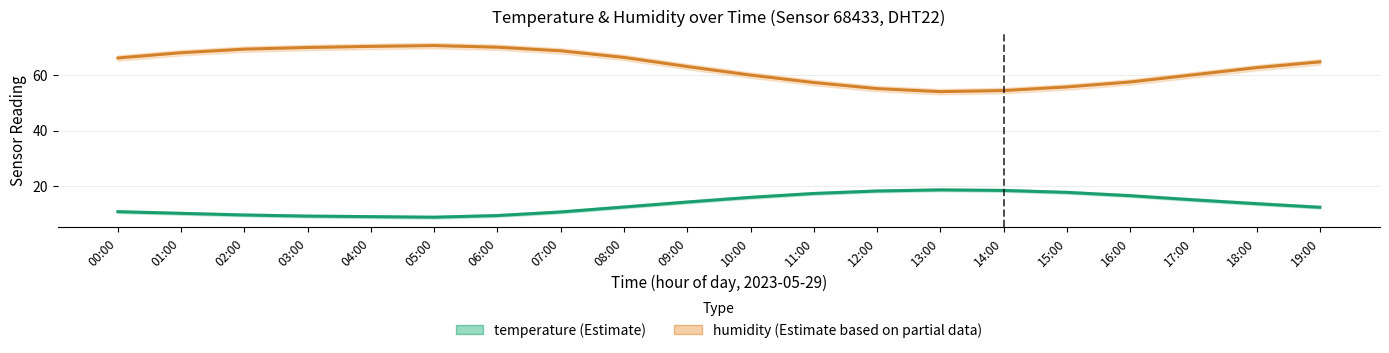

Reading right to left, transcribe all the data shown in this chart.

temperature: 19:00=12.2	18:00=13.5	17:00=14.9	16:00=16.4	15:00=17.6	14:00=18.3	13:00=18.5	12:00=18.1	11:00=17.2	10:00=15.8	09:00=14.1	08:00=12.3	07:00=10.5	06:00=9.2	05:00=8.6	04:00=8.8	03:00=9.0	02:00=9.4	01:00=10.0	00:00=10.6
humidity: 19:00=64.9	18:00=62.8	17:00=60.2	16:00=57.6	15:00=55.8	14:00=54.5	13:00=54.1	12:00=55.2	11:00=57.4	10:00=60.1	09:00=63.2	08:00=66.5	07:00=68.9	06:00=70.2	05:00=70.8	04:00=70.5	03:00=70.1	02:00=69.5	01:00=68.2	00:00=66.3